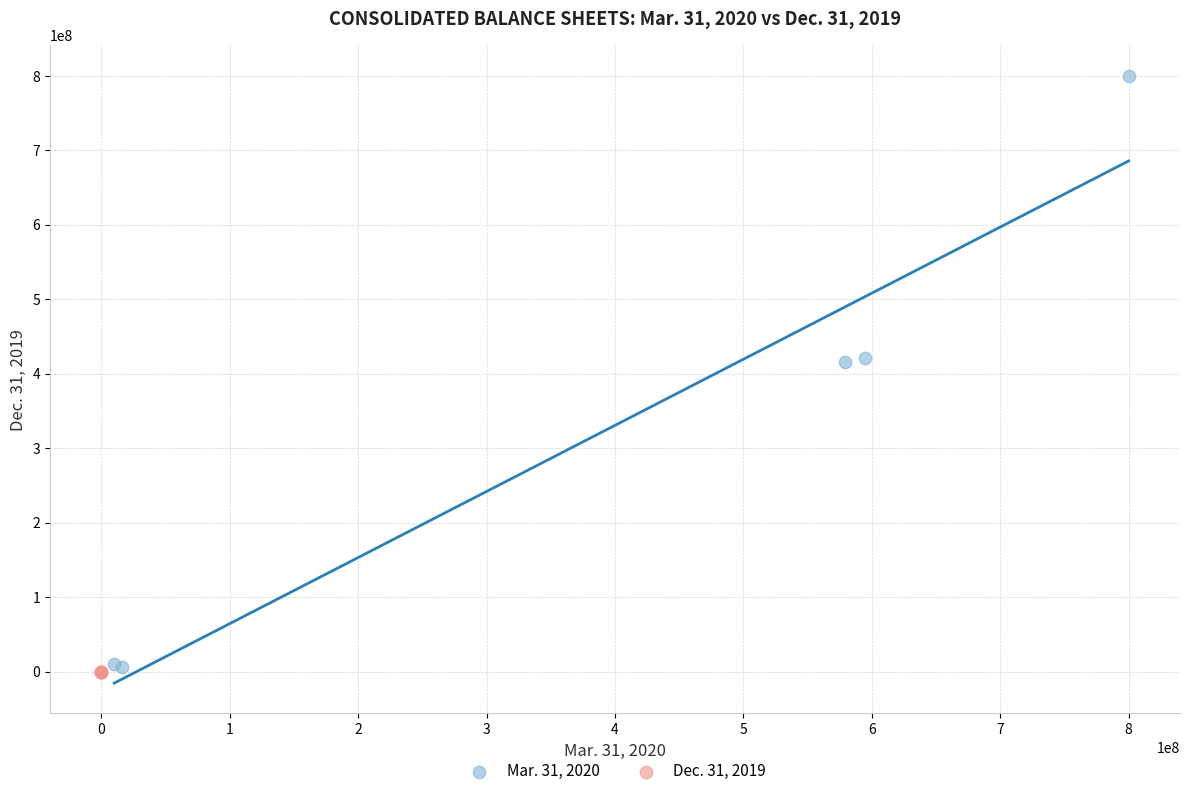

Which series has the widest spread of Y values?

Mar. 31, 2020